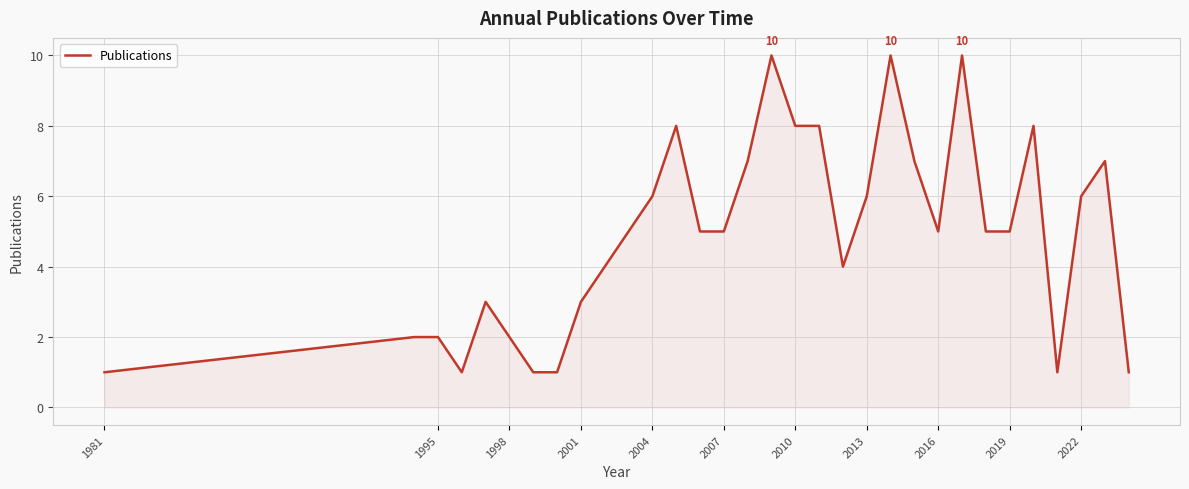

What is the difference between the maximum and minimum values?

9